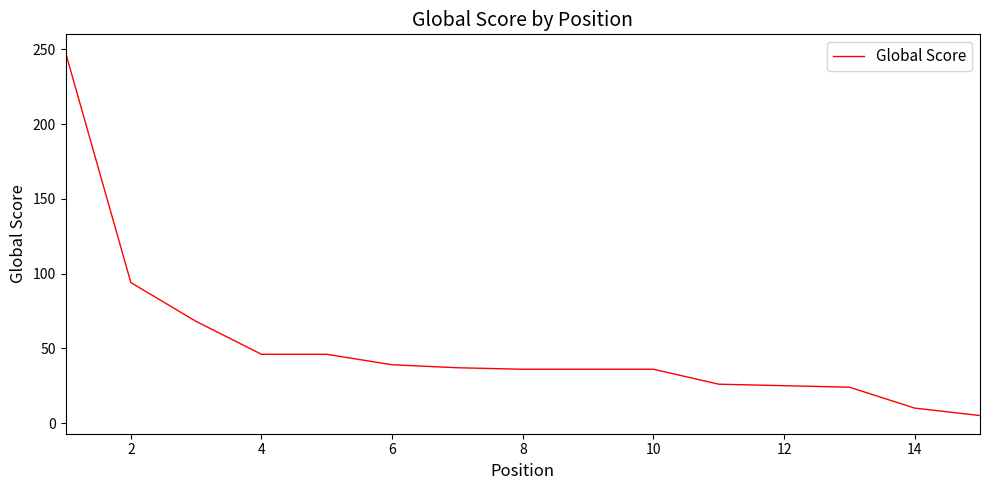

Count the number of data series in this chart.

1